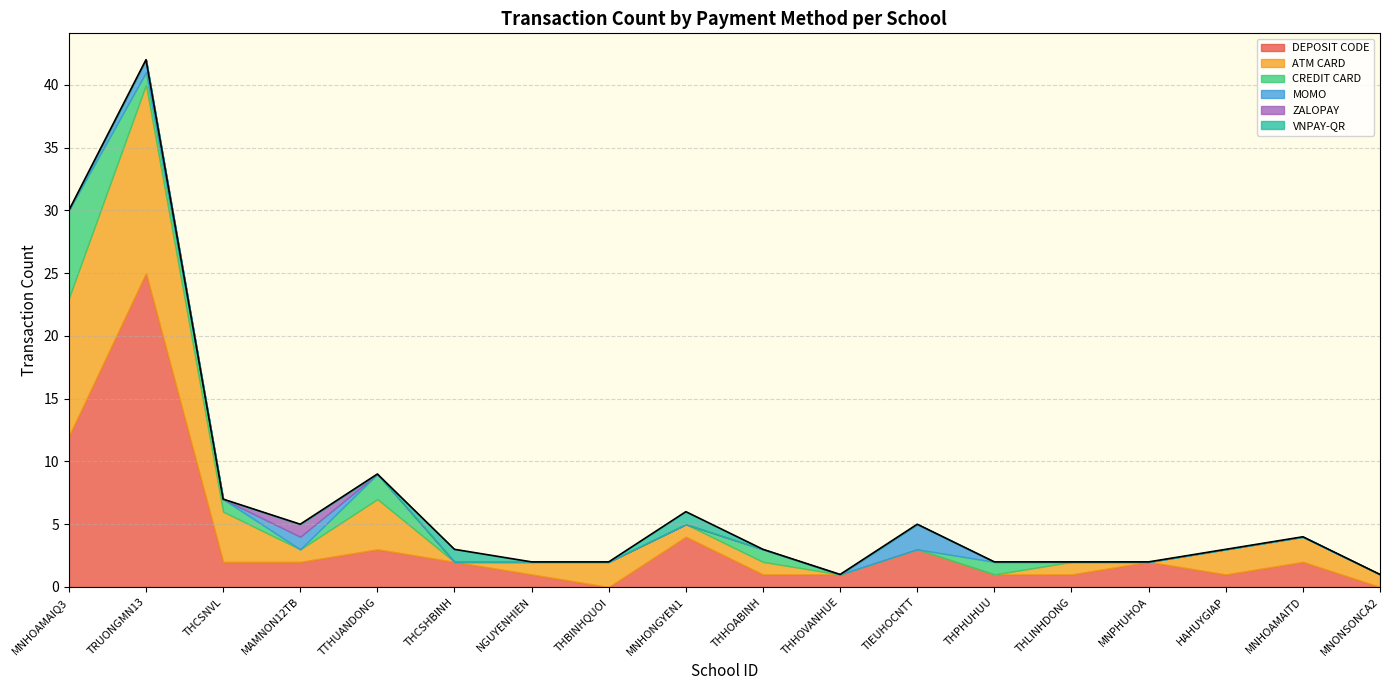

Rank the categories by ZALOPAY value from highest to lowest.

MAMNON12TB, MNHOAMAIQ3, TRUONGMN13, THCSNVL, TTHUANDONG, THCSHBINH, NGUYENHIEN, THBINHQUOI, MNHONGYEN1, THHOABINH, THHOVANHUE, TIEUHOCNTT, THPHUHUU, THLINHDONG, MNPHUHOA, HAHUYGIAP, MNHOAMAITD, MNONSONCA2